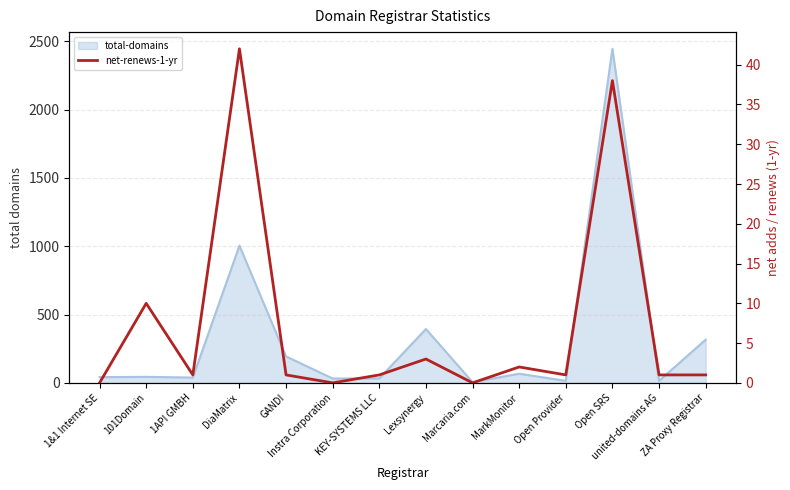

Reading left to right, list all the values displayed in this chart.

1&1 Internet SE=0	101Domain=10	1API GMBH=1	DiaMatrix=42	GANDI=1	Instra Corporation=0	KEY-SYSTEMS LLC=1	Lexsynergy=3	Marcaria.com=0	MarkMonitor=2	Open Provider=1	Open SRS=38	united-domains AG=1	ZA Proxy Registrar=1